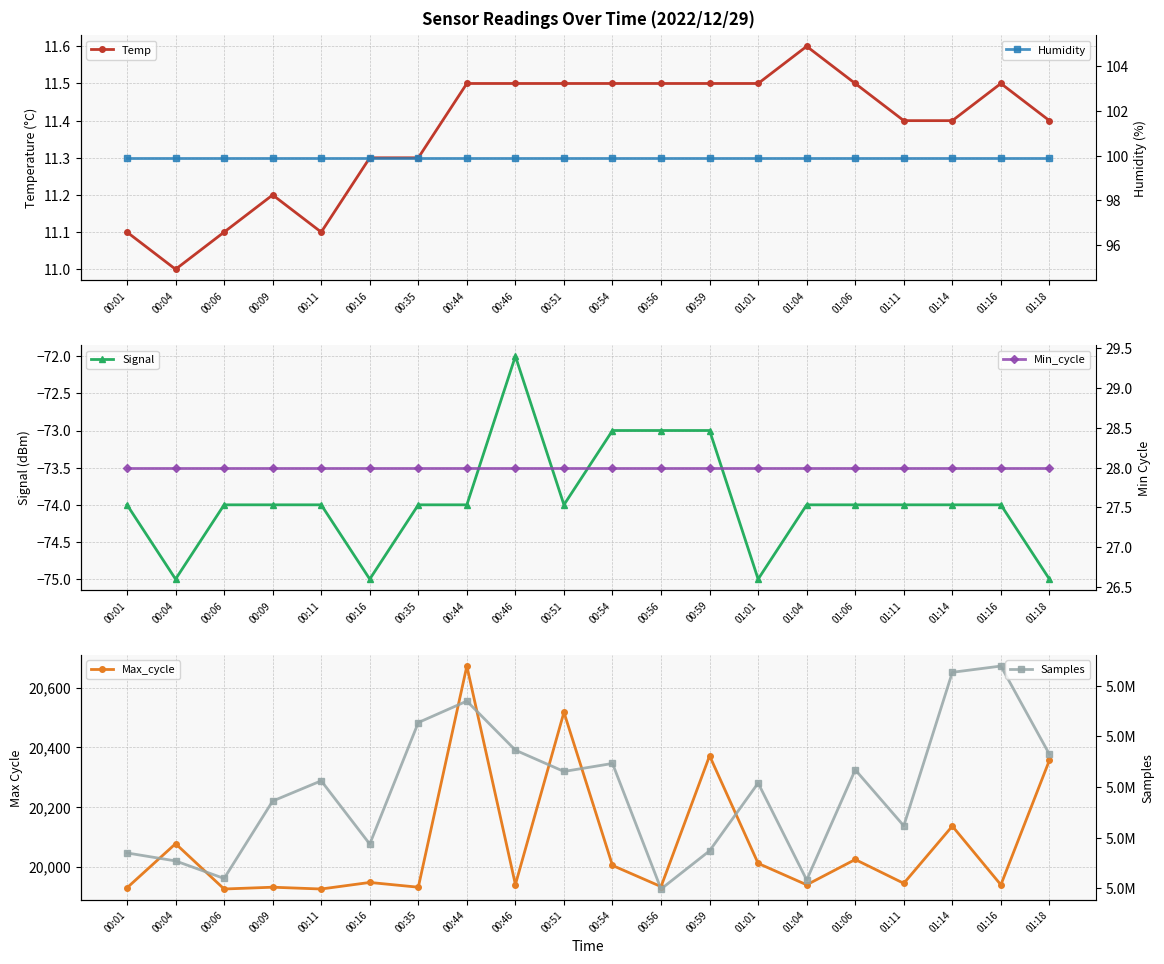

What is the sum of all Humidity values?

1998.0